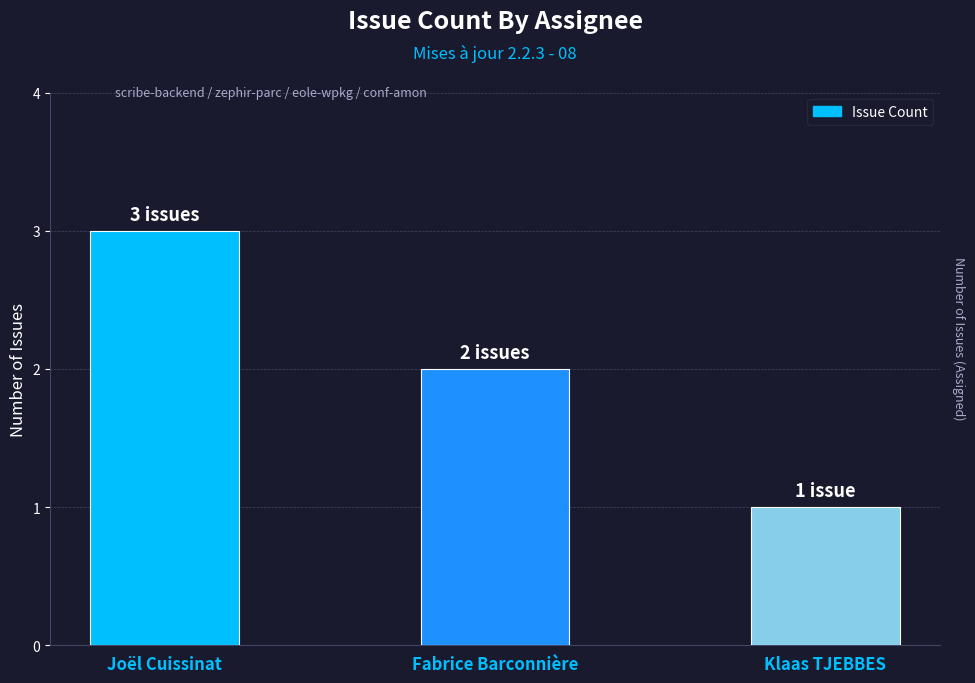

True or false: the data shows 2 at Fabrice Barconnière.

True